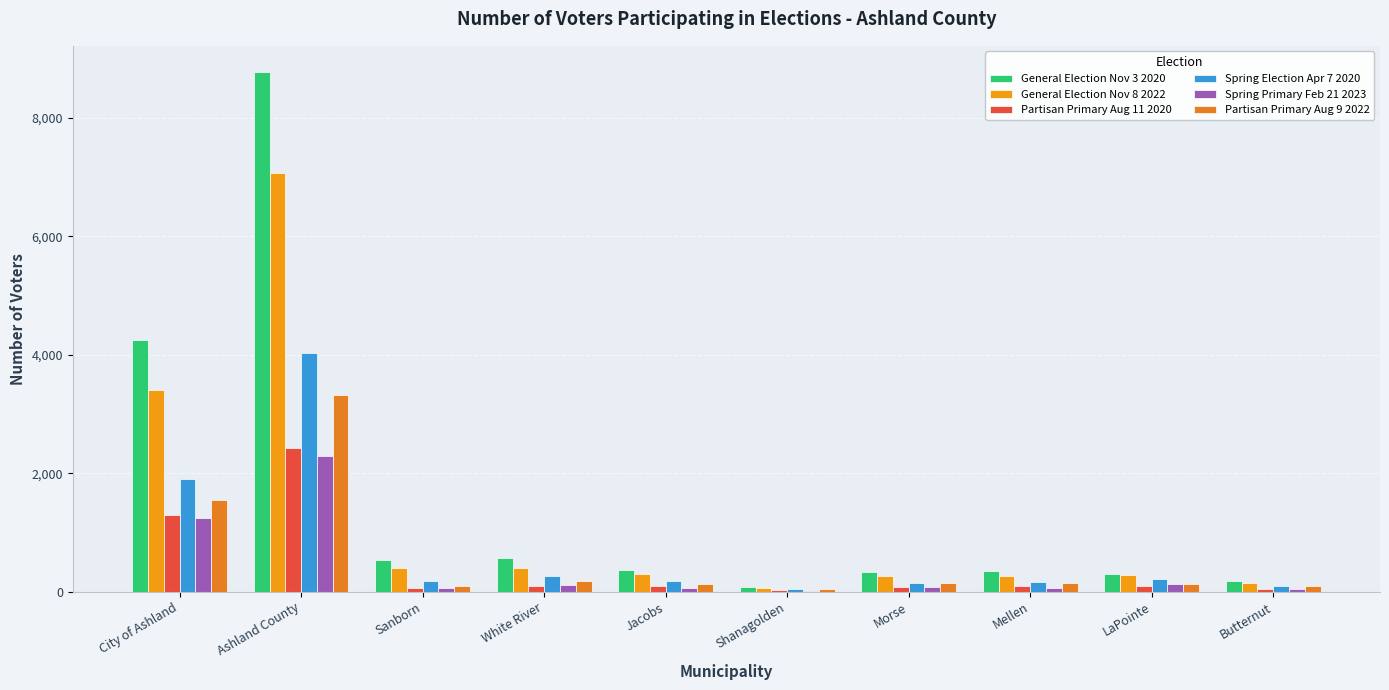

Reading left to right, what are all the values shown in this chart?

General Election Nov 3 2020: City of Ashland=4256	Ashland County=8776	Sanborn=530	White River=561	Jacobs=369	Shanagolden=84	Morse=340	Mellen=347	LaPointe=294	Butternut=185
General Election Nov 8 2022: City of Ashland=3403	Ashland County=7068	Sanborn=398	White River=403	Jacobs=300	Shanagolden=68	Morse=264	Mellen=267	LaPointe=278	Butternut=152
Partisan Primary Aug 11 2020: City of Ashland=1300	Ashland County=2420	Sanborn=69	White River=90	Jacobs=93	Shanagolden=27	Morse=88	Mellen=96	LaPointe=101	Butternut=52
Spring Election Apr 7 2020: City of Ashland=1897	Ashland County=4023	Sanborn=181	White River=267	Jacobs=174	Shanagolden=42	Morse=145	Mellen=156	LaPointe=214	Butternut=91
Spring Primary Feb 21 2023: City of Ashland=1251	Ashland County=2285	Sanborn=56	White River=106	Jacobs=63	Shanagolden=15	Morse=88	Mellen=67	LaPointe=137	Butternut=48
Partisan Primary Aug 9 2022: City of Ashland=1550	Ashland County=3329	Sanborn=97	White River=186	Jacobs=136	Shanagolden=42	Morse=145	Mellen=143	LaPointe=134	Butternut=91